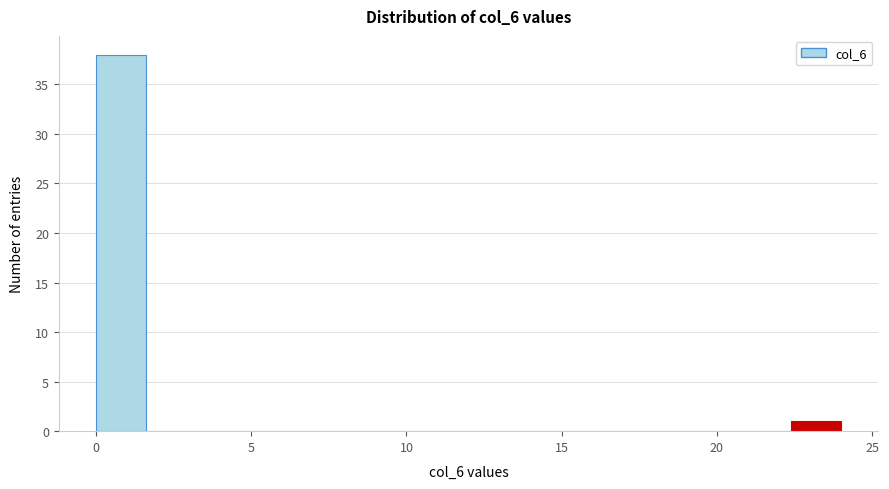

Around what value on the x-axis is the tallest bar? Give the approximate position of its centre, as read against the axis.

1.0